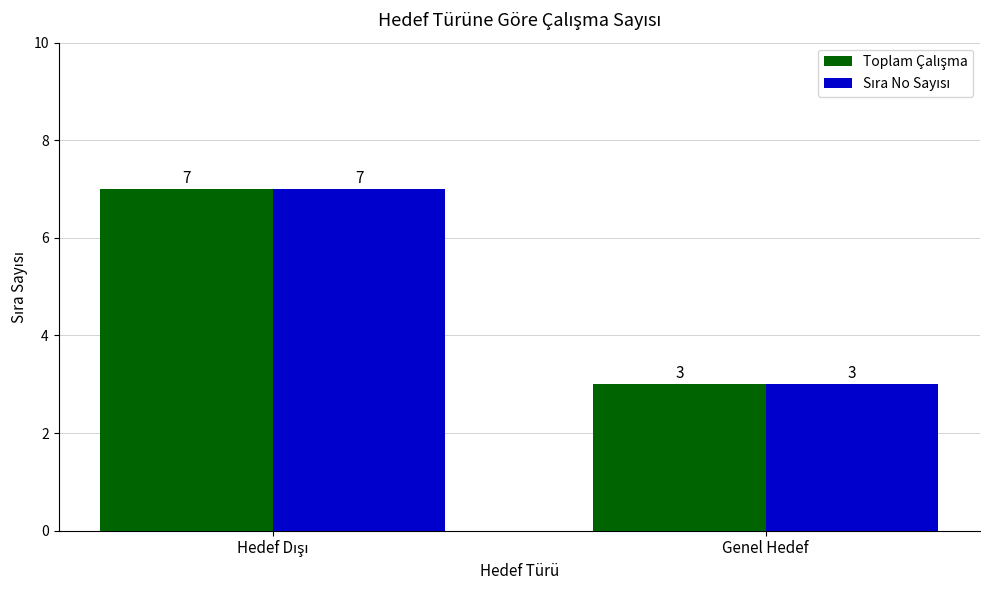

At which category does the chart reach its minimum across all series?

Genel Hedef